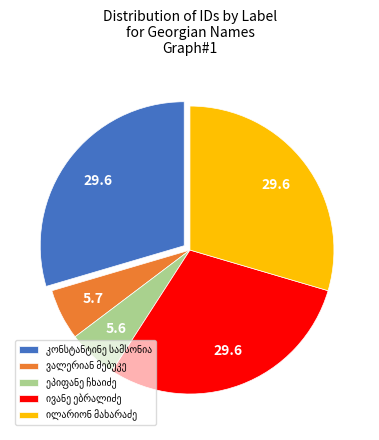

Is there a majority slice in this chart?

No